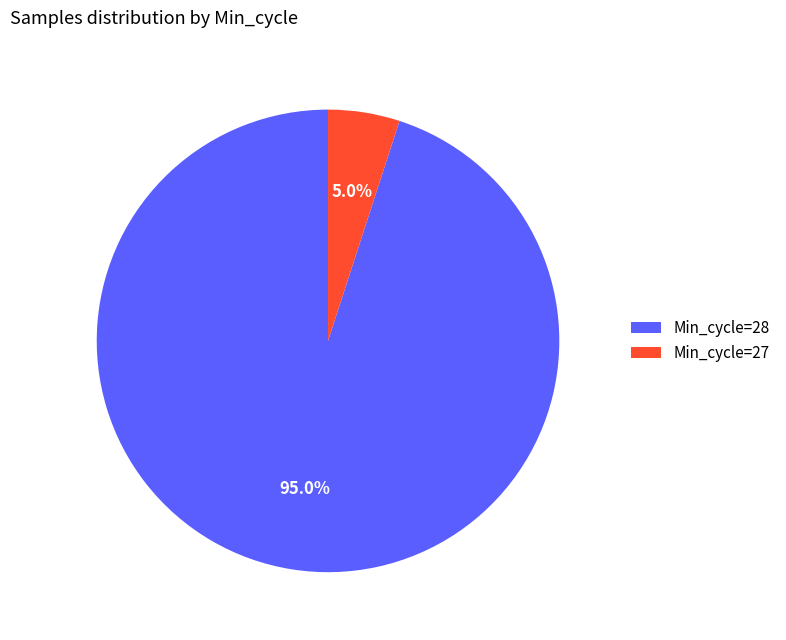

What is the ratio of the value at Min_cycle=28 to the value at Min_cycle=27?

19.0